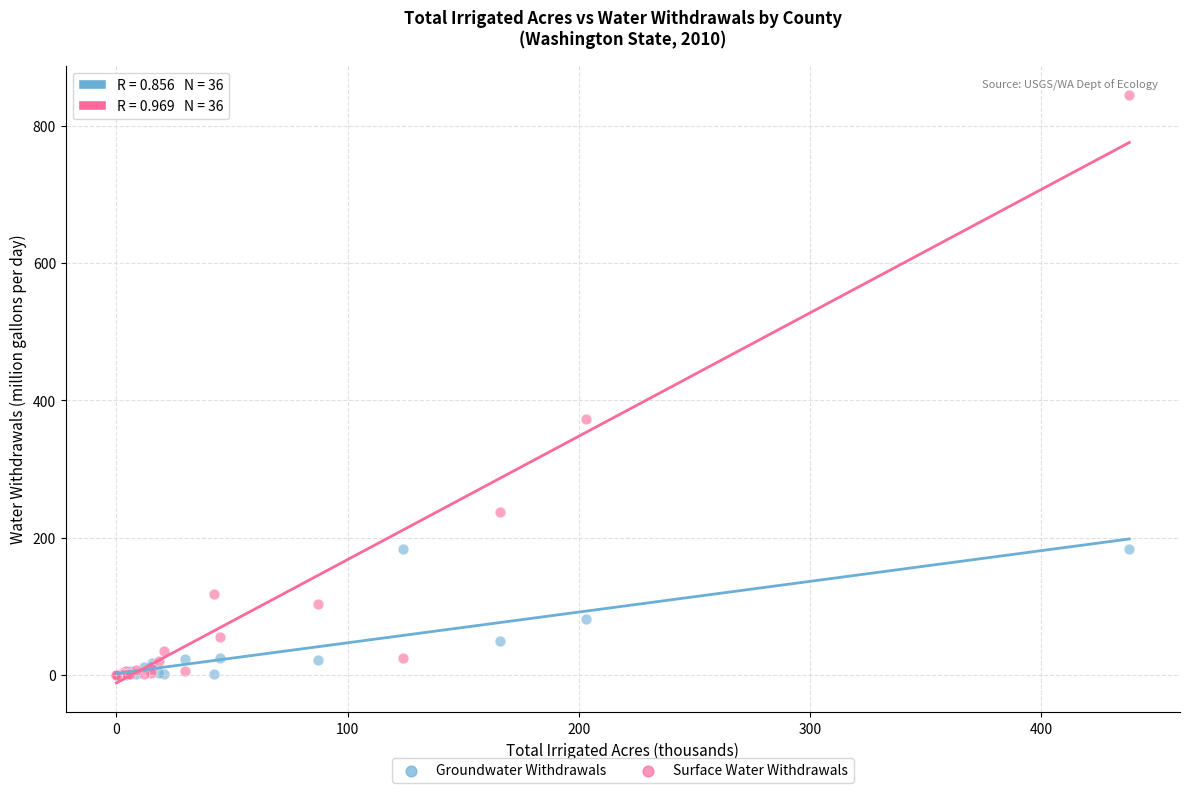

In the Surface Water Withdrawals series, what Y value is closest to 422?

373.0